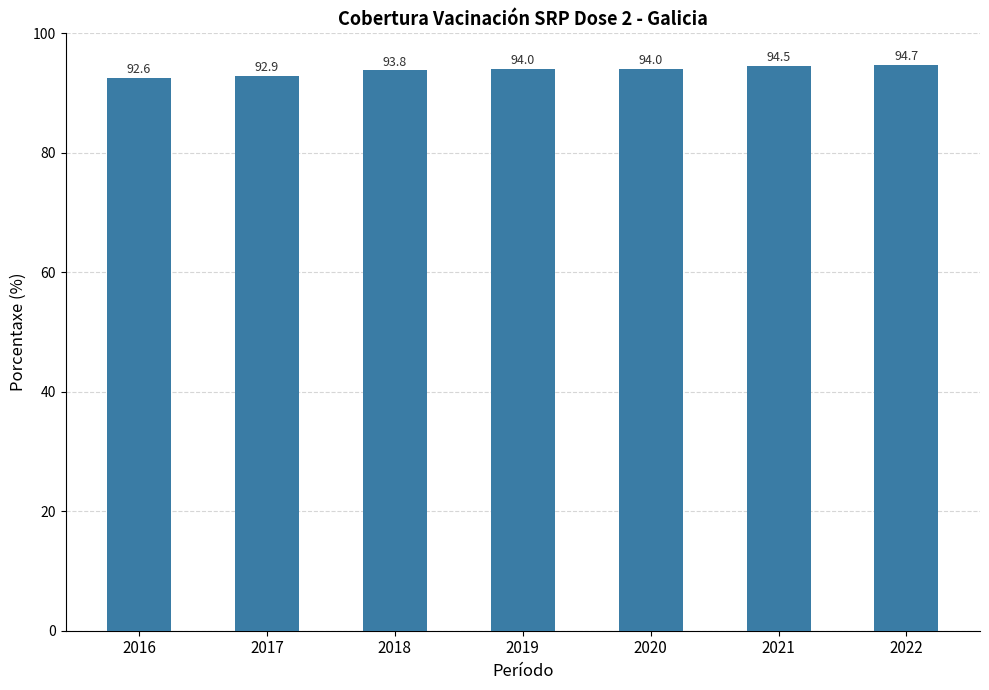

Are the bars horizontal?

No